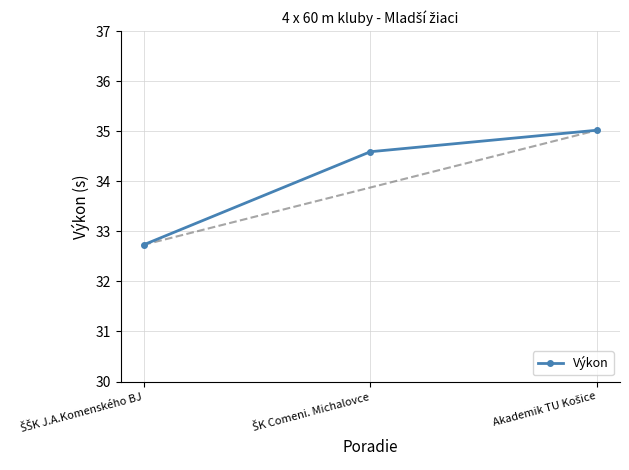

Count the number of categories in the chart.

3